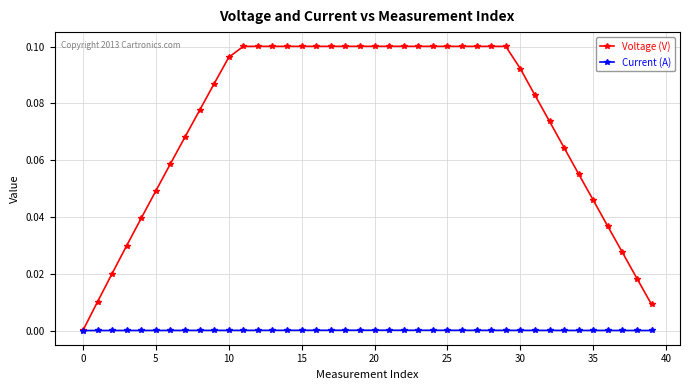

Rank the series by their maximum value, from lowest to highest.

Current (A), Voltage (V)